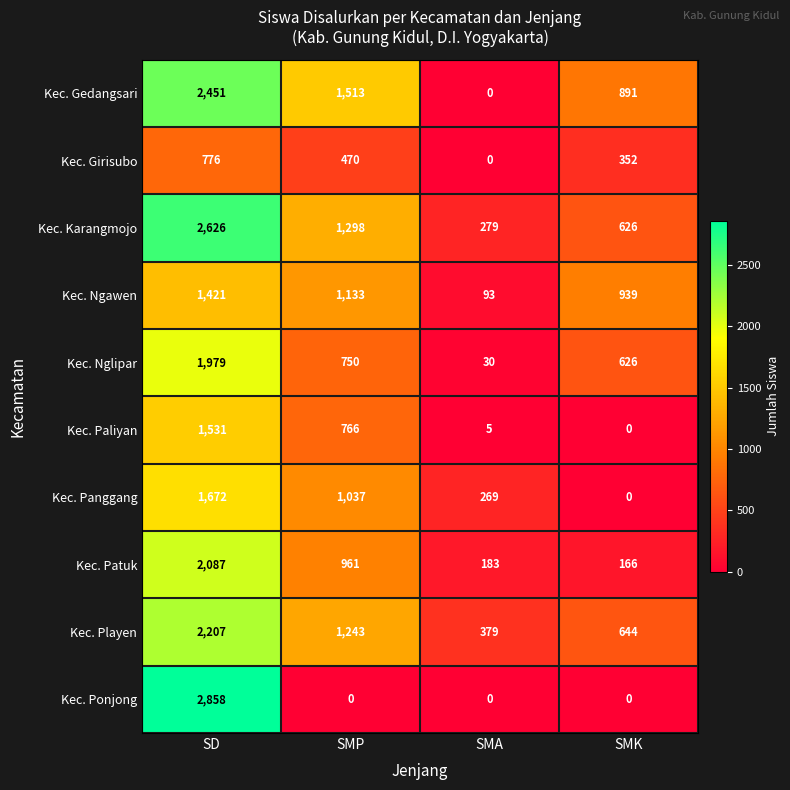

How many series are shown in this chart?

10